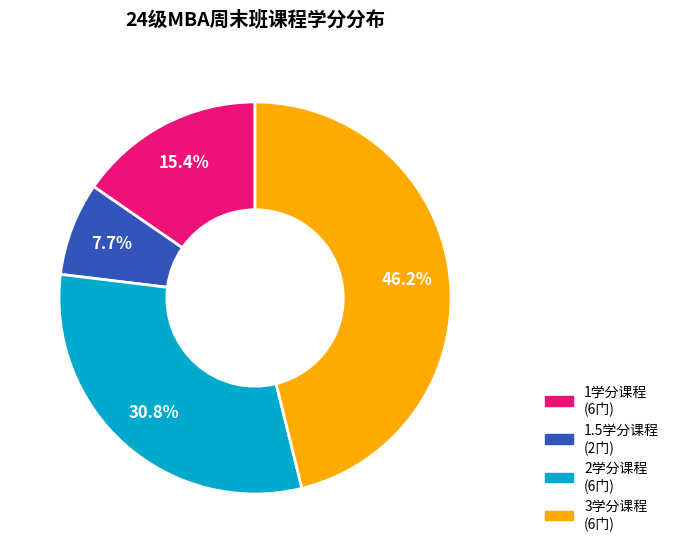

Is there a majority slice in this chart?

No